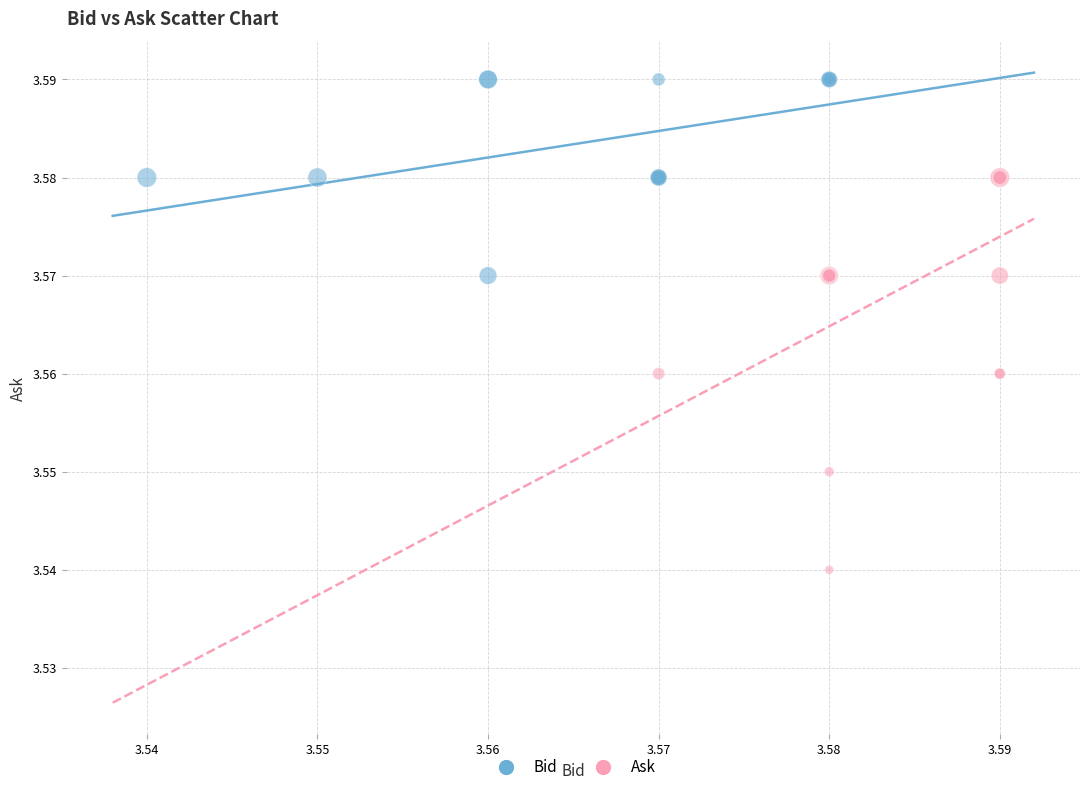

Which series reaches the maximum Y coordinate?

Bid